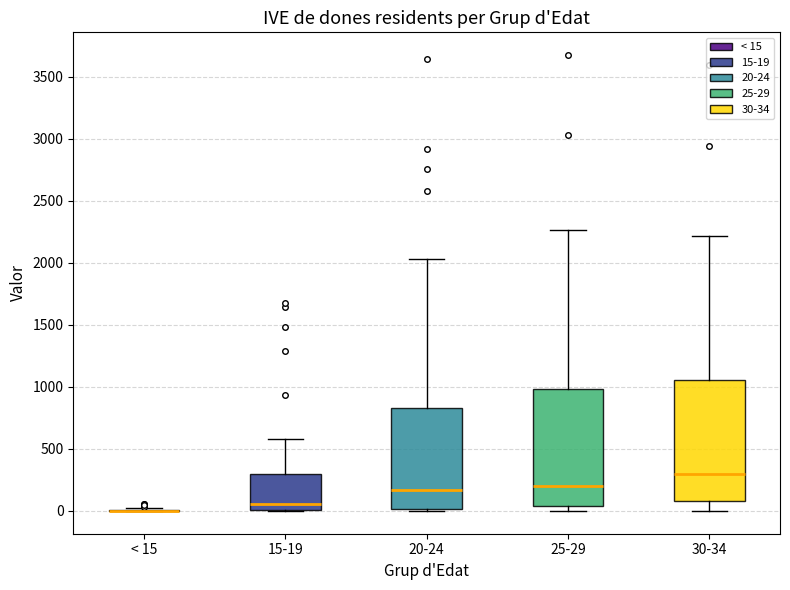

Reading left to right, read every box against the y-axis: the position of its median line, the range the box covers, and the ends of its whiskers. The values are not printed on the chart, so give them approximately, as read against the axis.

< 15: box collapsed to a line at 0, whiskers 0 to 50
15-19: median 50, box 0 to 300, whiskers 0 to 600
20-24: median 150, box 0 to 850, whiskers 0 (just below the box's lower edge) to 2050
25-29: median 200, box 50 to 1000, whiskers 0 to 2250
30-34: median 300, box 100 to 1050, whiskers 0 to 2200